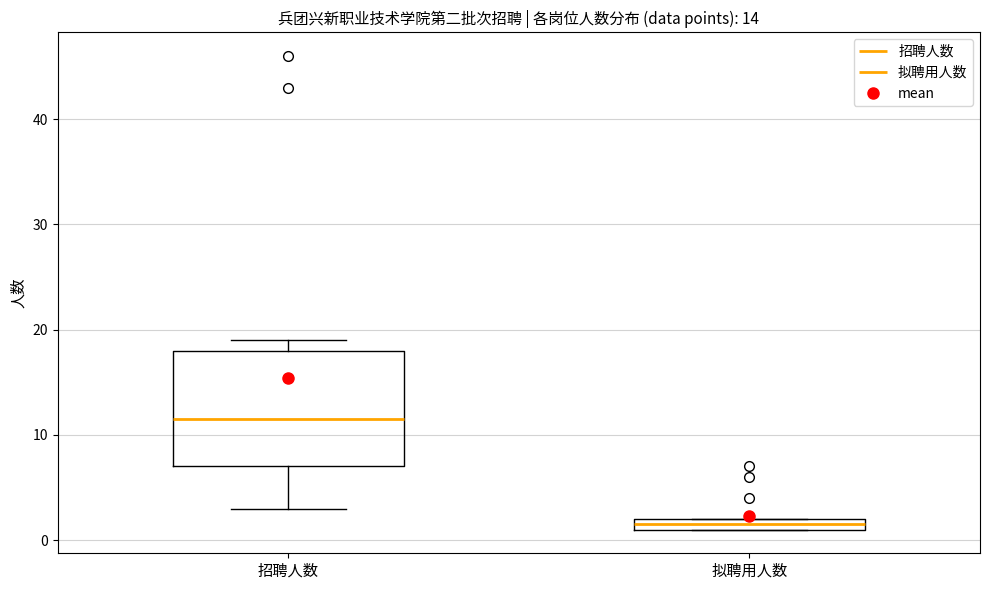

Where is the upper edge of the box for 拟聘用人数 on the y-axis? The values are not printed on the chart, so give them approximately, as read against the axis.

2